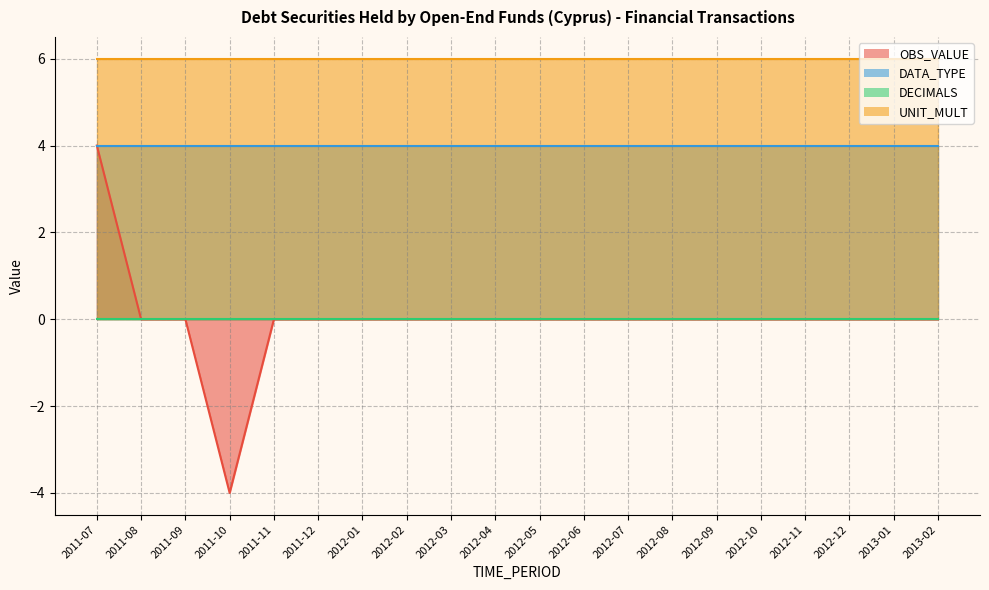

What is the difference between the maximum and second lowest values in the OBS_VALUE series?

4